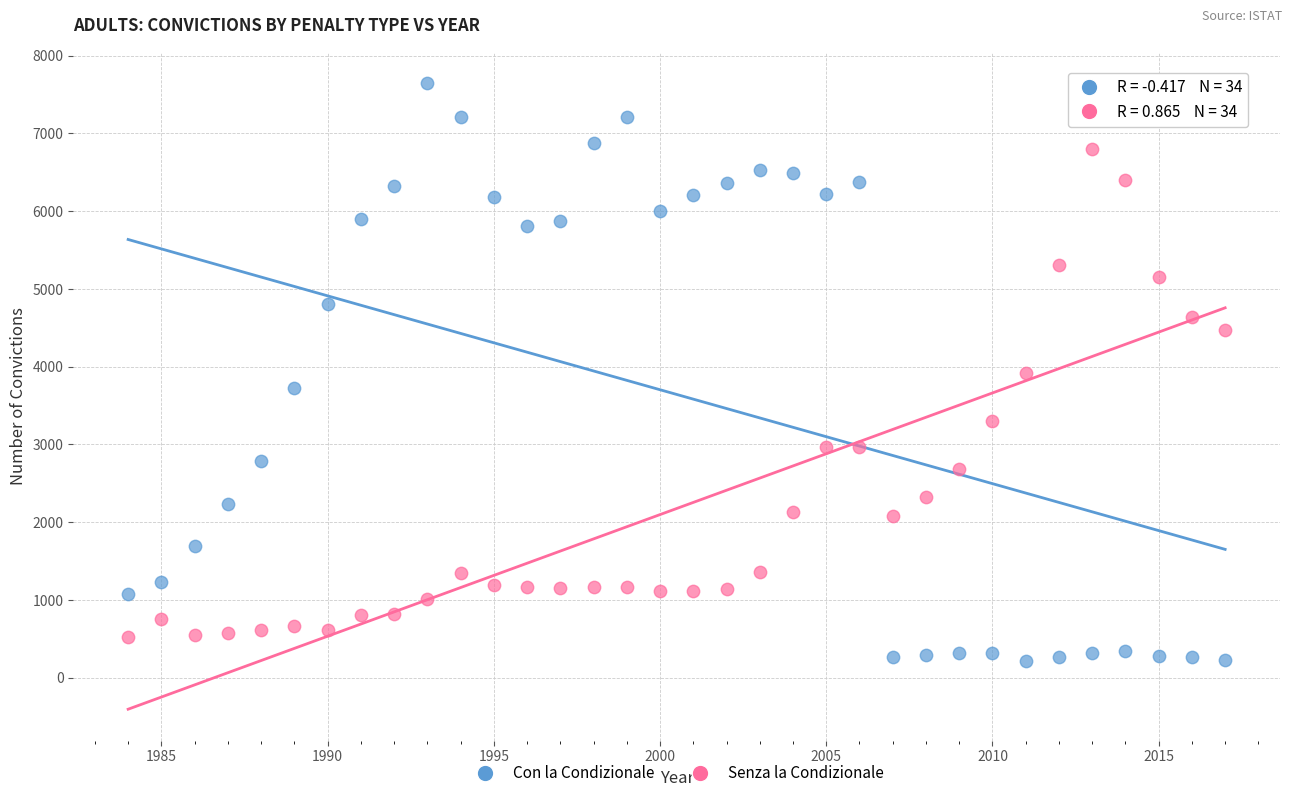

Across all data points, what is the range of X values (max minus min)?

33